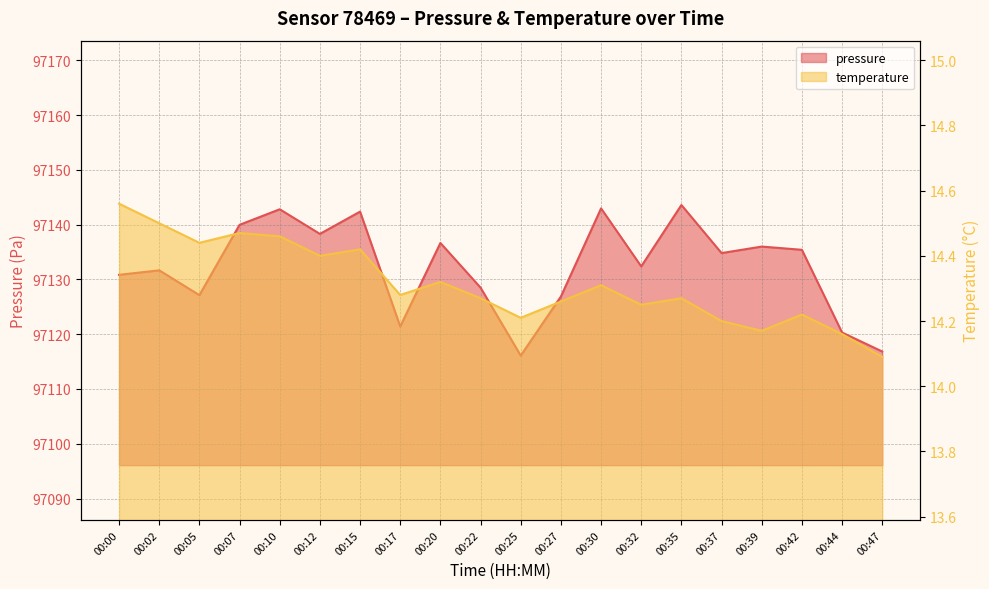

What is the average value of the pressure series?

97132.2